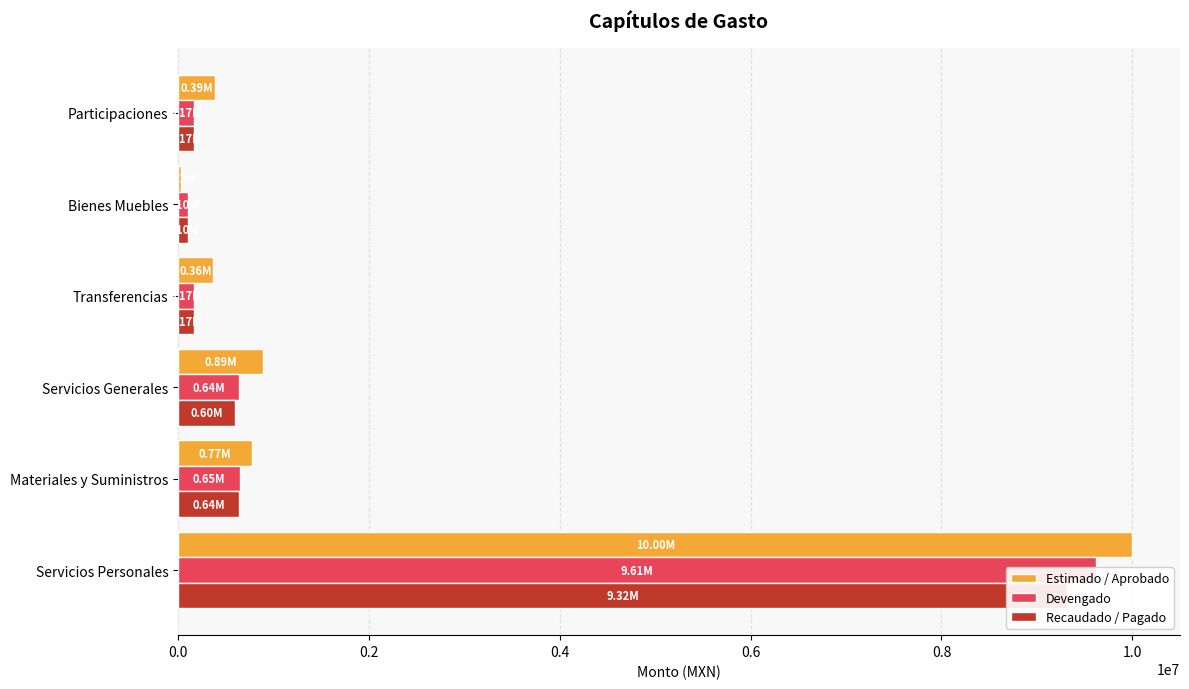

The Estimado / Aprobado series shows 330842.5 at Servicios Generales. True or false?

False